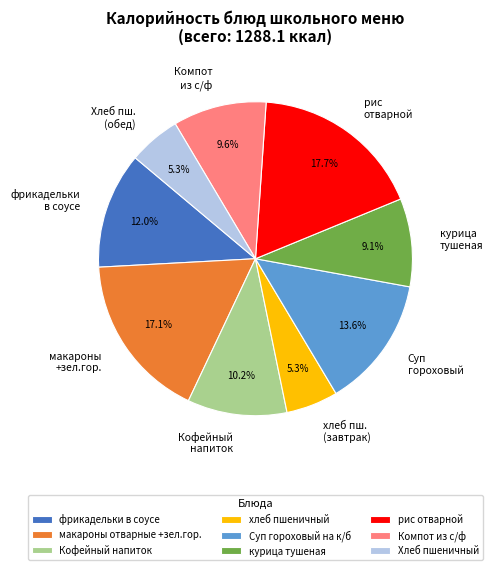

What percentage do макароны отварные +зел.гор. and фрикадельки в соусе together represent?

29.1%